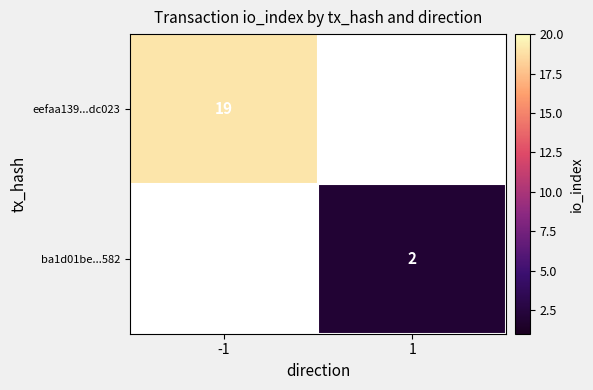

The value of eefaa139...dc023 at -1 is 9. True or false?

False